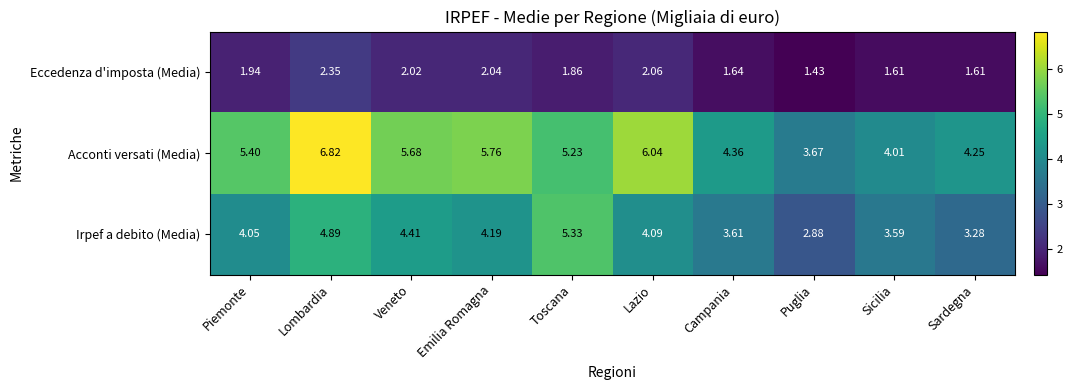

Rank the series by their maximum value, from highest to lowest.

Acconti versati (Media), Irpef a debito (Media), Eccedenza d'imposta (Media)